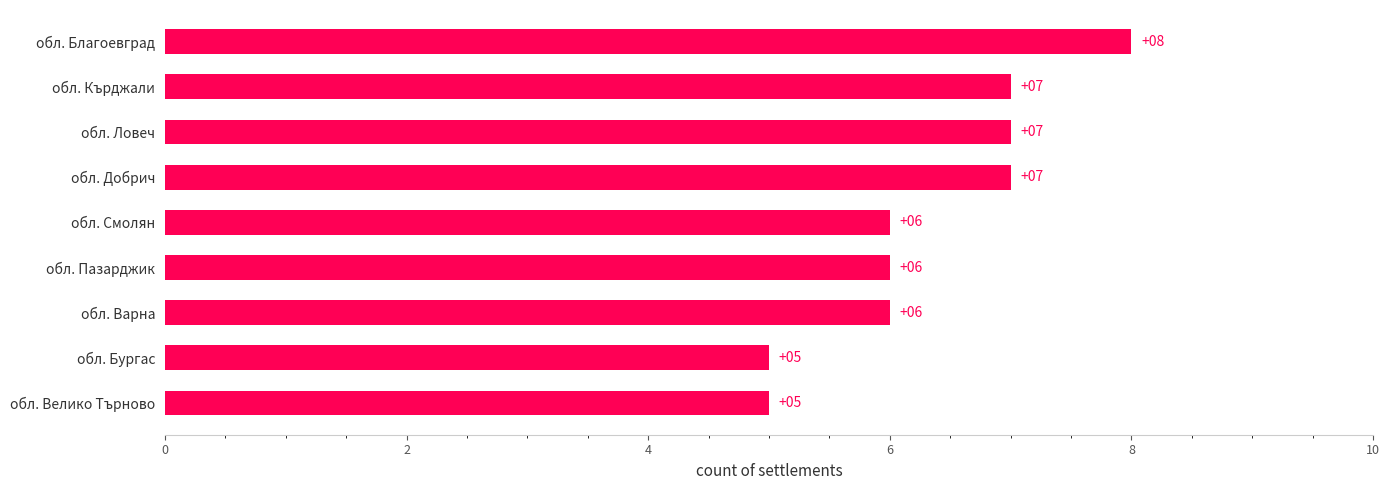

Reading top to bottom, extract all data points from this chart.

8	7	7	7	6	6	6	5	5